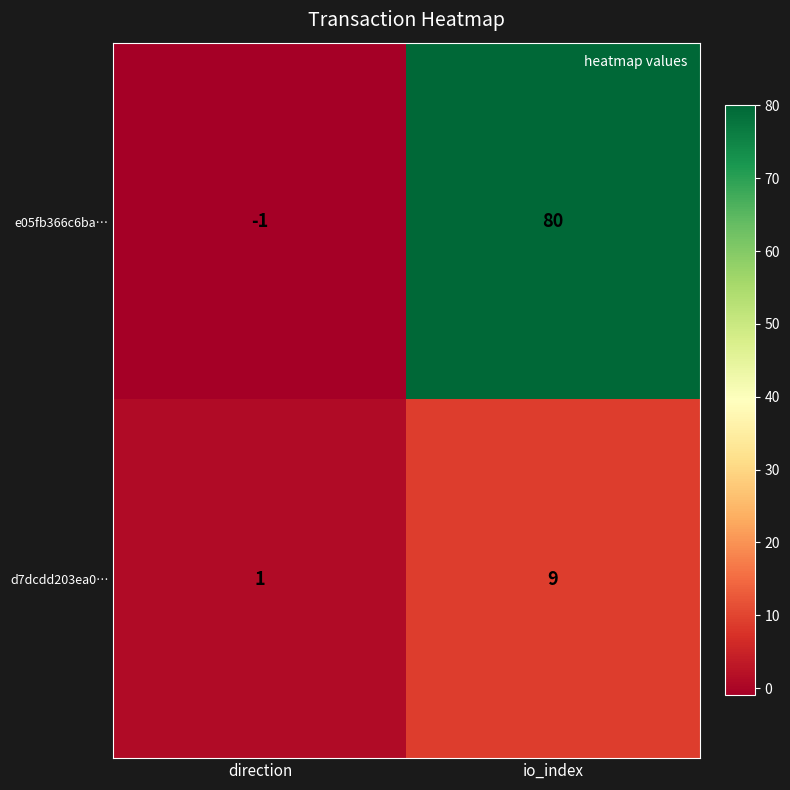

What is the difference between the highest and lowest values at io_index?

71